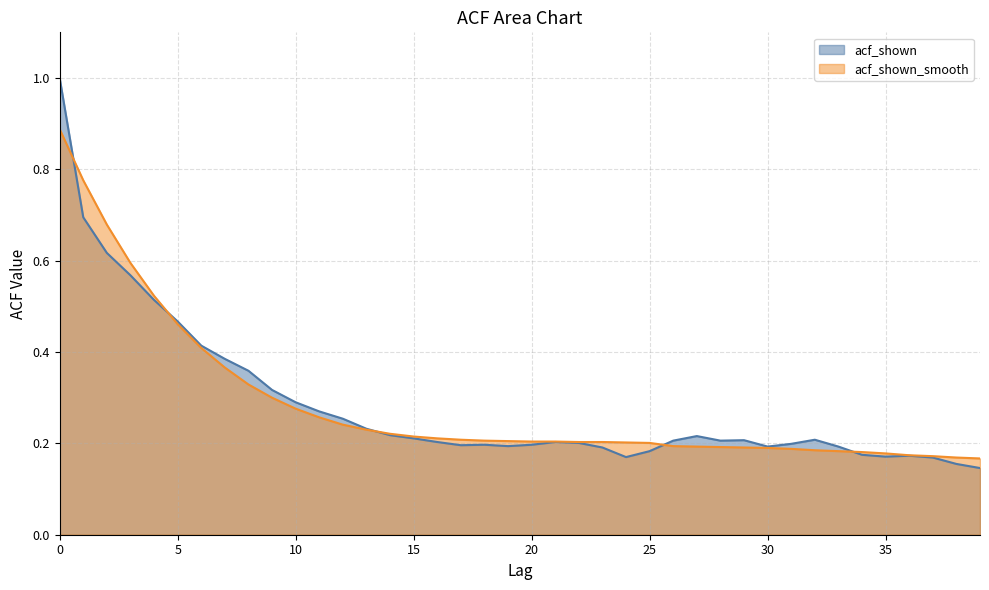

Where is acf_shown_smooth nearest to the value 0?

39